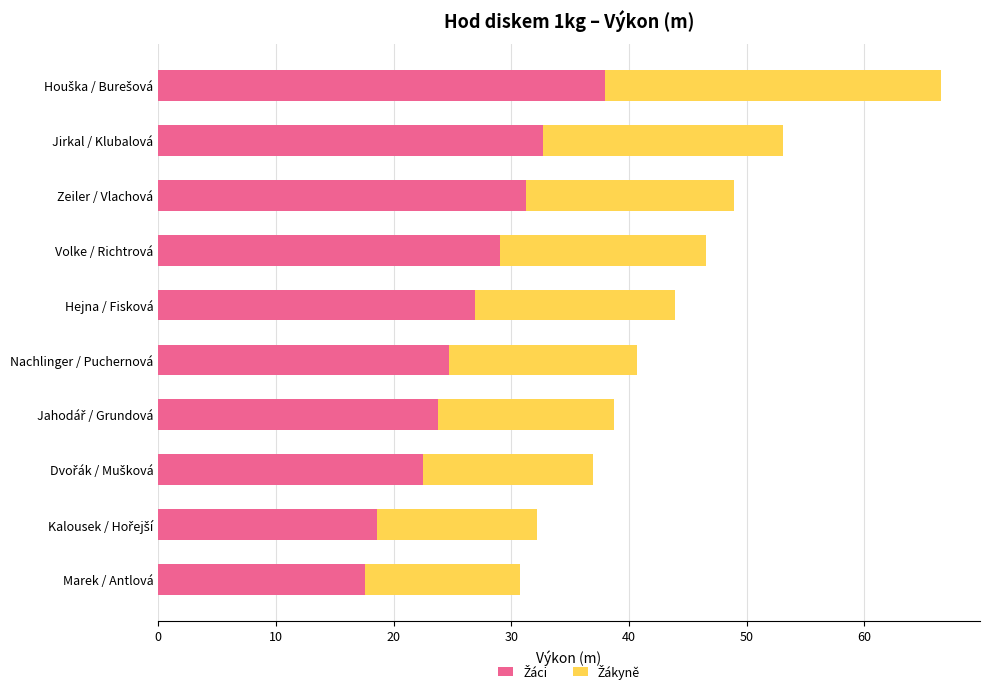

What is the total value across all series at Hejna / Fisková?

43.9